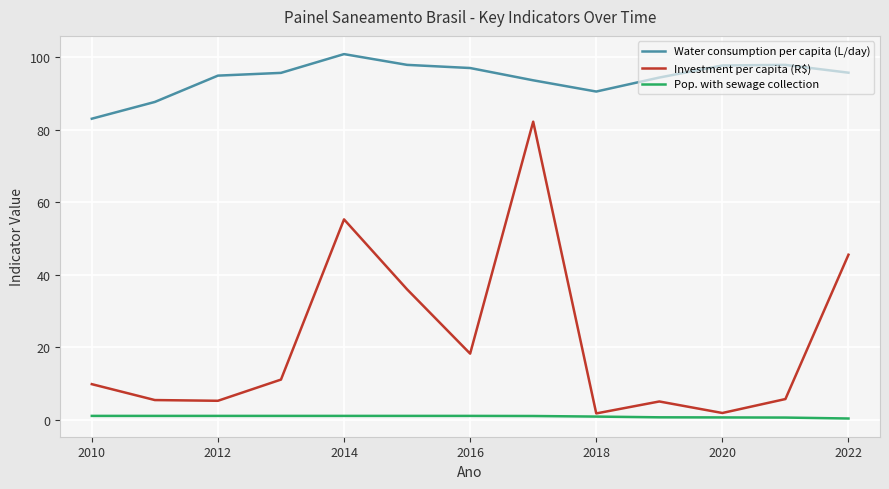

List the series in order of their peak value, highest first.

Water consumption per capita (L/day), Investment per capita (R$), Pop. with sewage collection